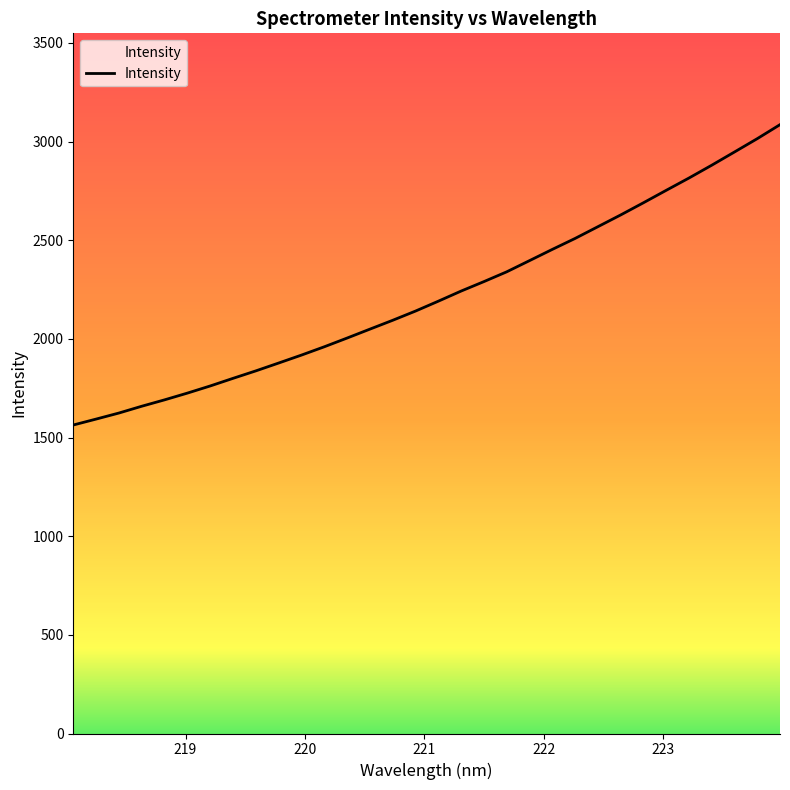

What is the difference between the maximum and minimum values?

1522.4